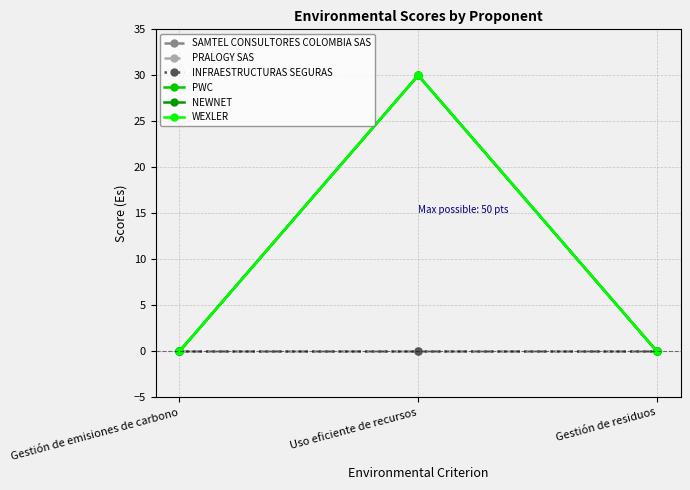

Does the chart have visible grid lines?

Yes